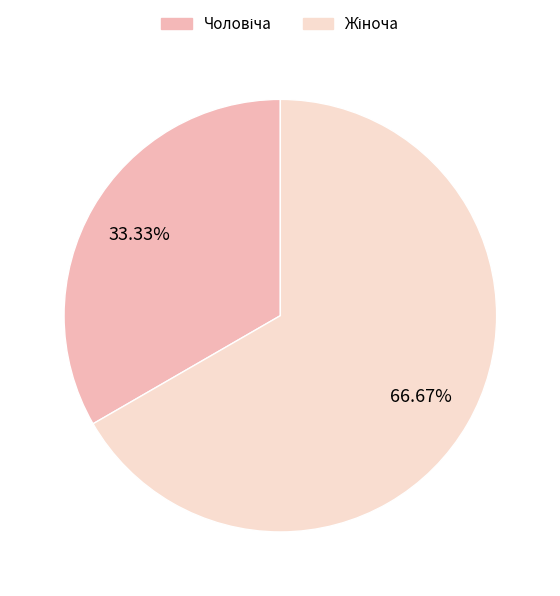

Does any single category account for the majority?

Yes